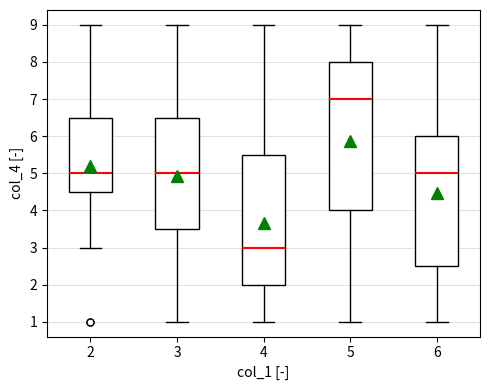

Where does the median line of the box at x = 3 sit on the y-axis? The values are not printed on the chart, so give them approximately, as read against the axis.

5.0